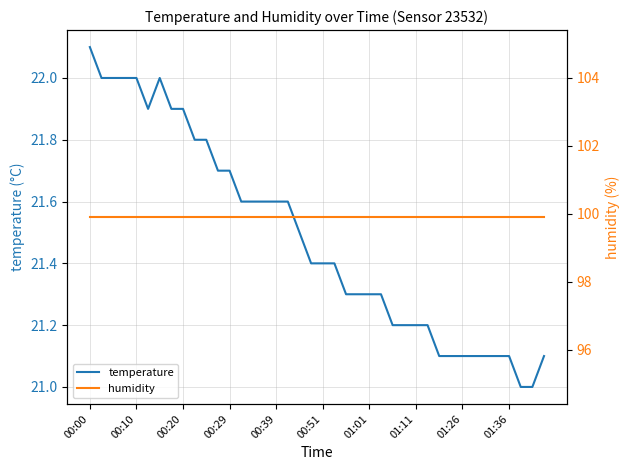

True or false: temperature and humidity intersect in this chart.

False